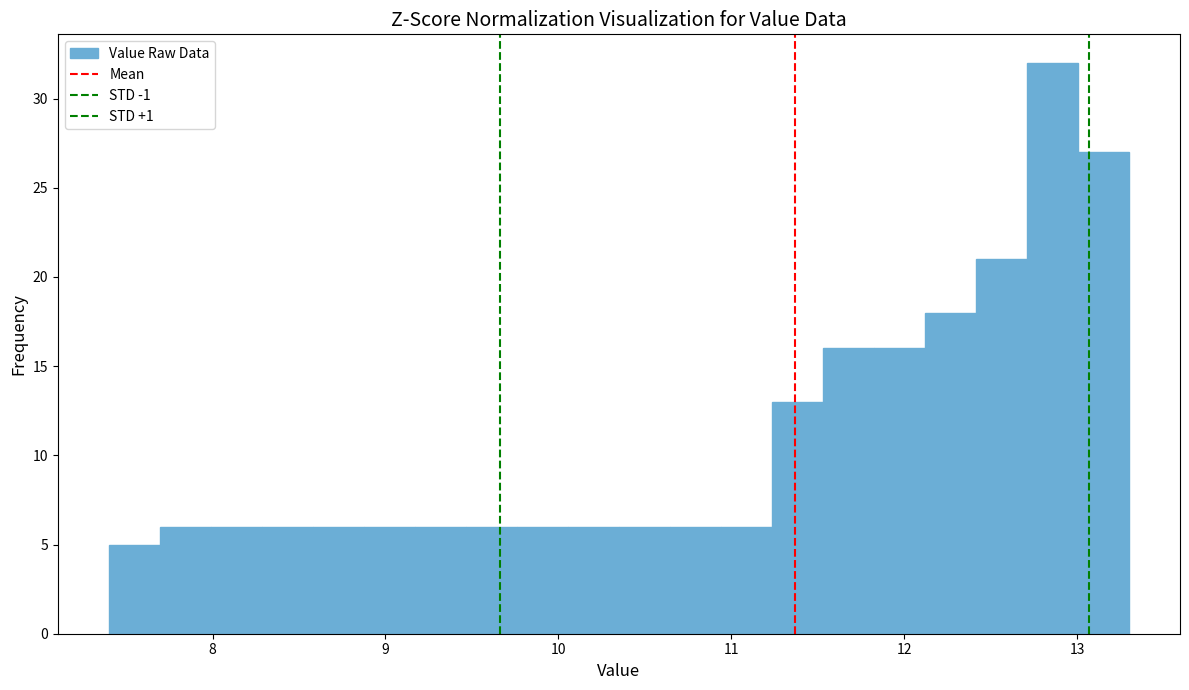

Around what value on the x-axis is the tallest bar? Give the approximate position of its centre, as read against the axis.

12.9